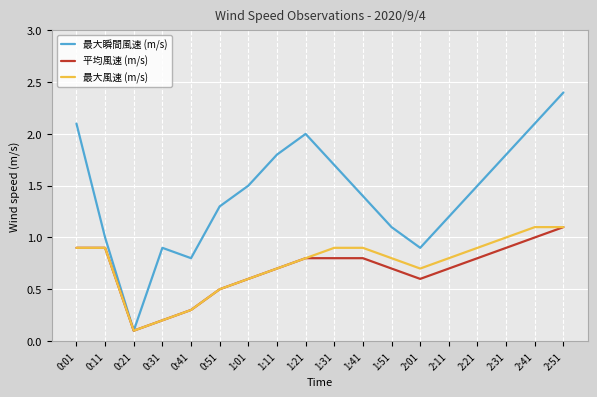

Which category has the lowest value in the 最大風速 (m/s) series?

0:21